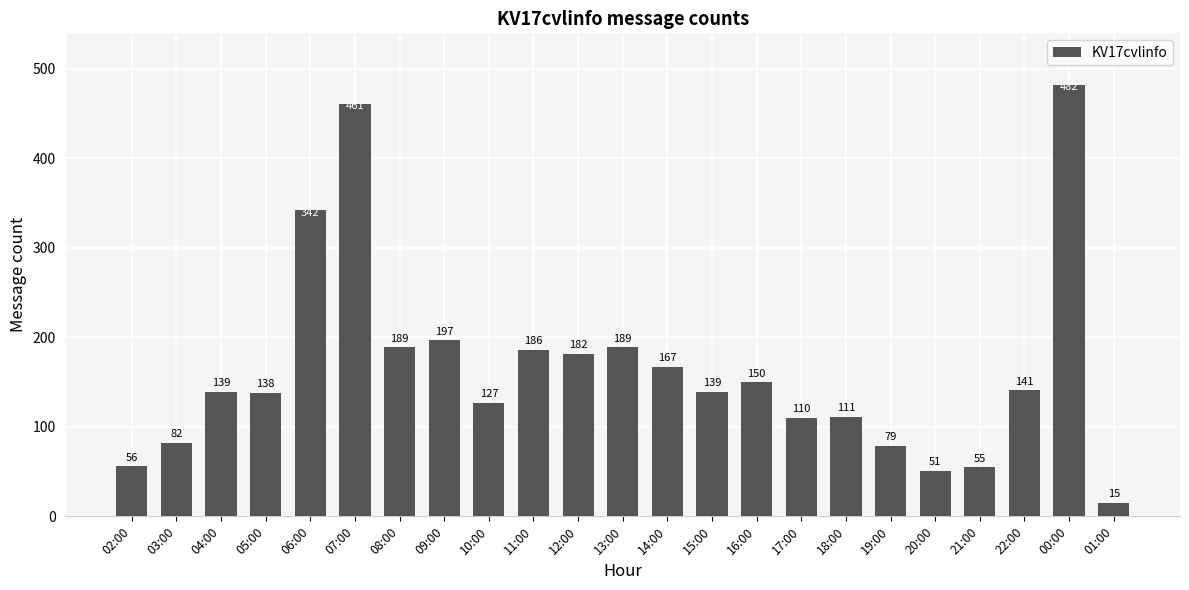

What is the label of the 2nd bar from the right?

00:00